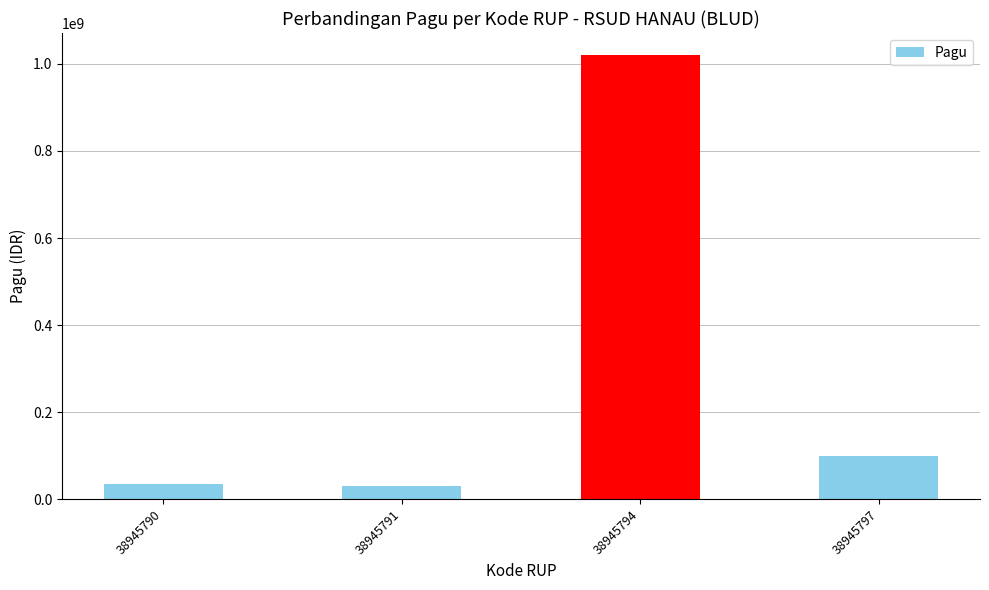

Are the bars grouped side by side (vs. stacked)?

No